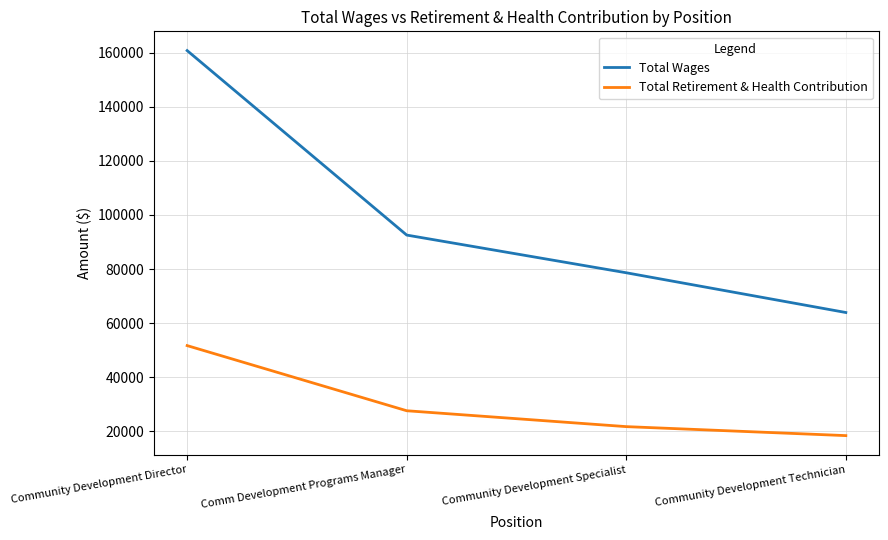

At Community Development Specialist, list the series in order from smallest to largest.

Total Retirement & Health Contribution, Total Wages